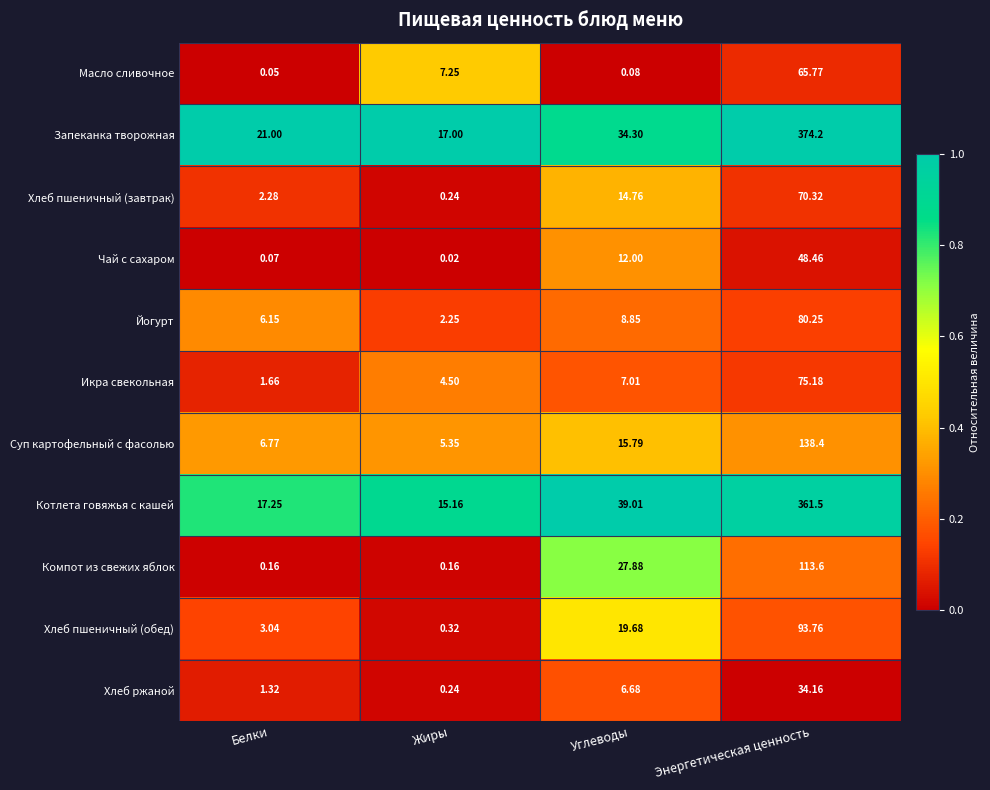

Where does the Хлеб пшеничный (обед) series first go above 19?

Углеводы